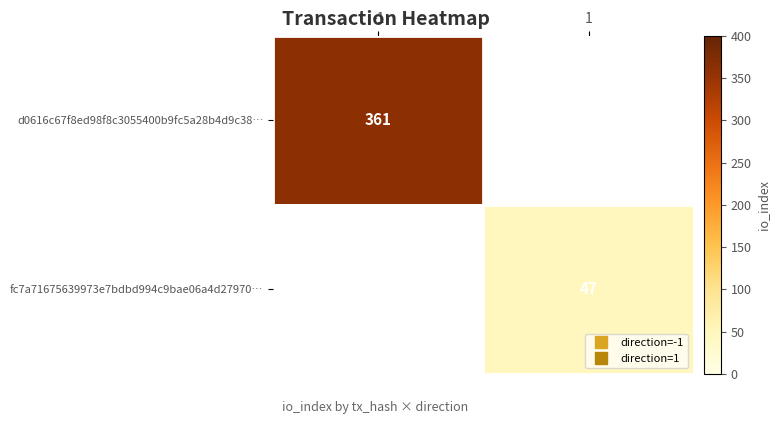

At how many categories does at least one series exceed 224?

1